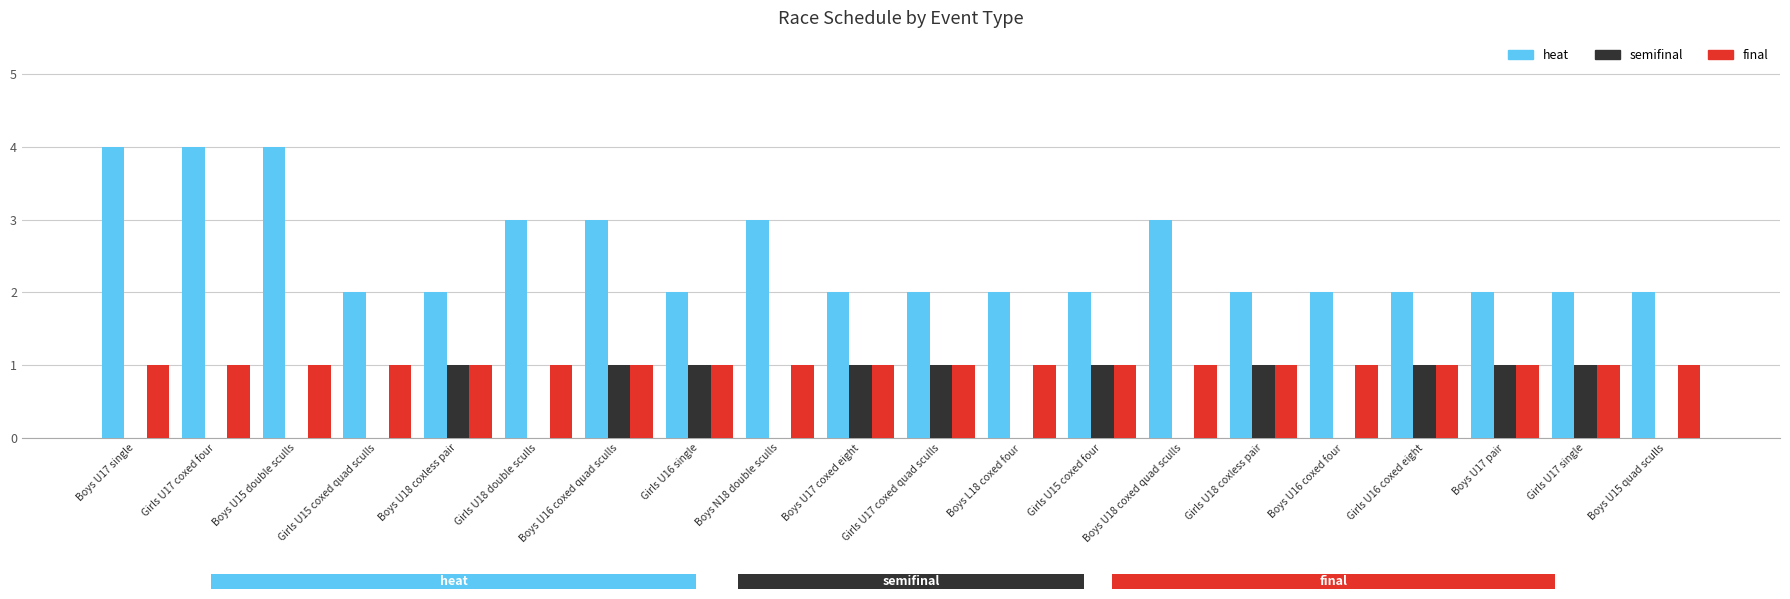

Are the bars grouped side by side (vs. stacked)?

Yes